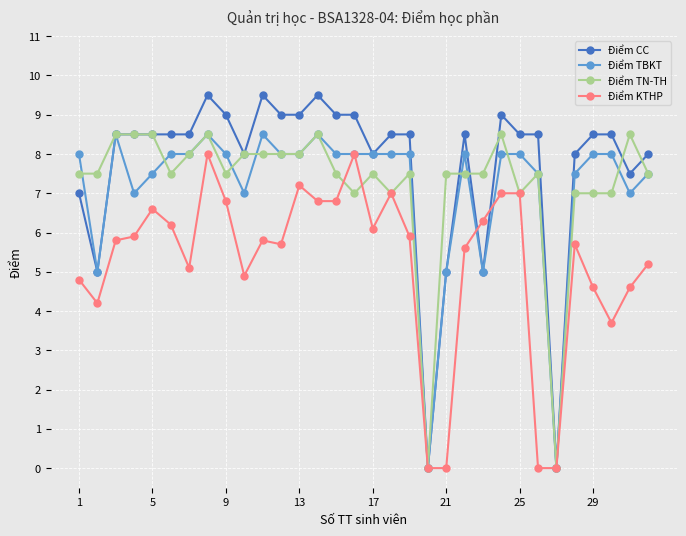

Which series has the largest total across all categories?

Điểm CC